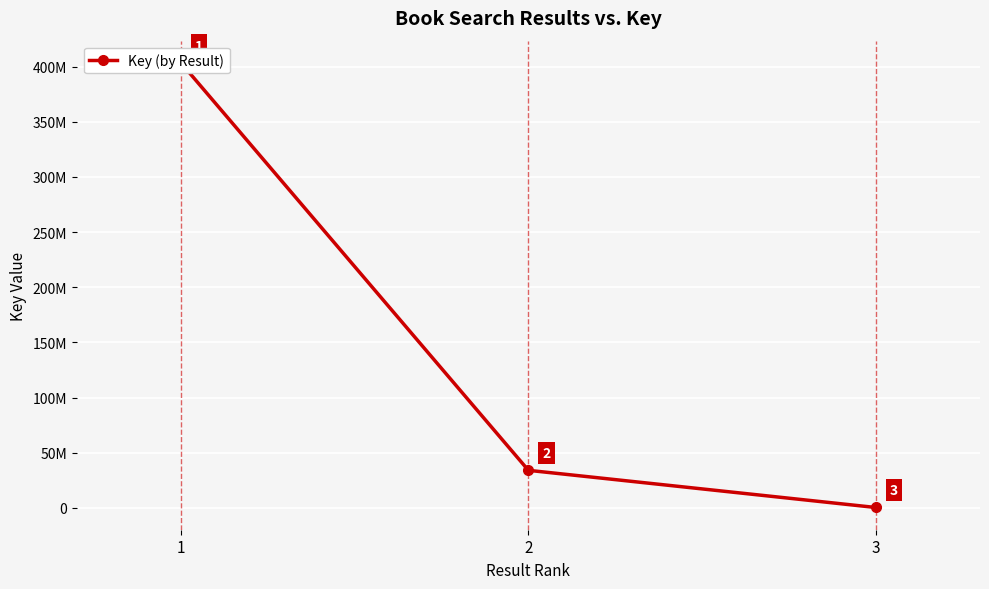

Between 3 and 1, which is larger?

1